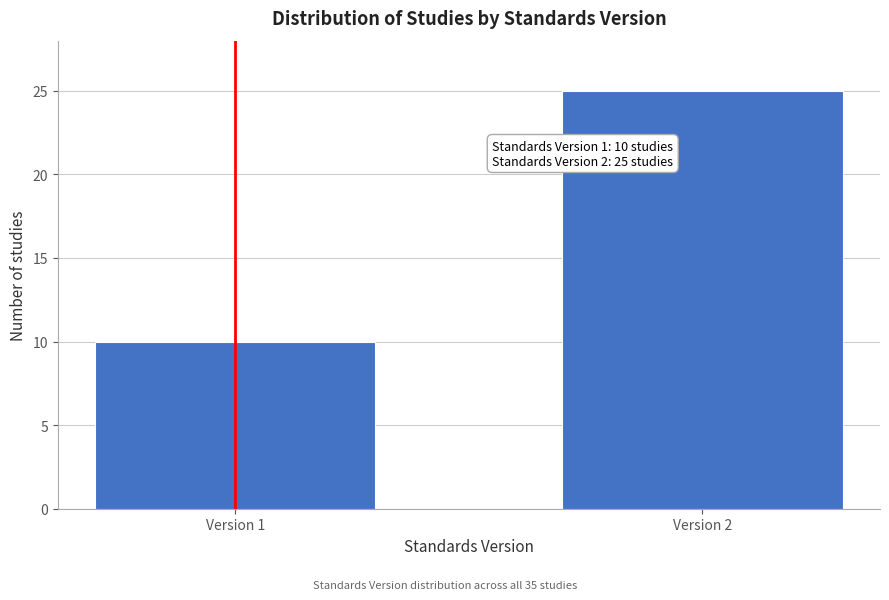

Reading right to left, what are all the values shown in this chart?

Version 2=25	Version 1=10